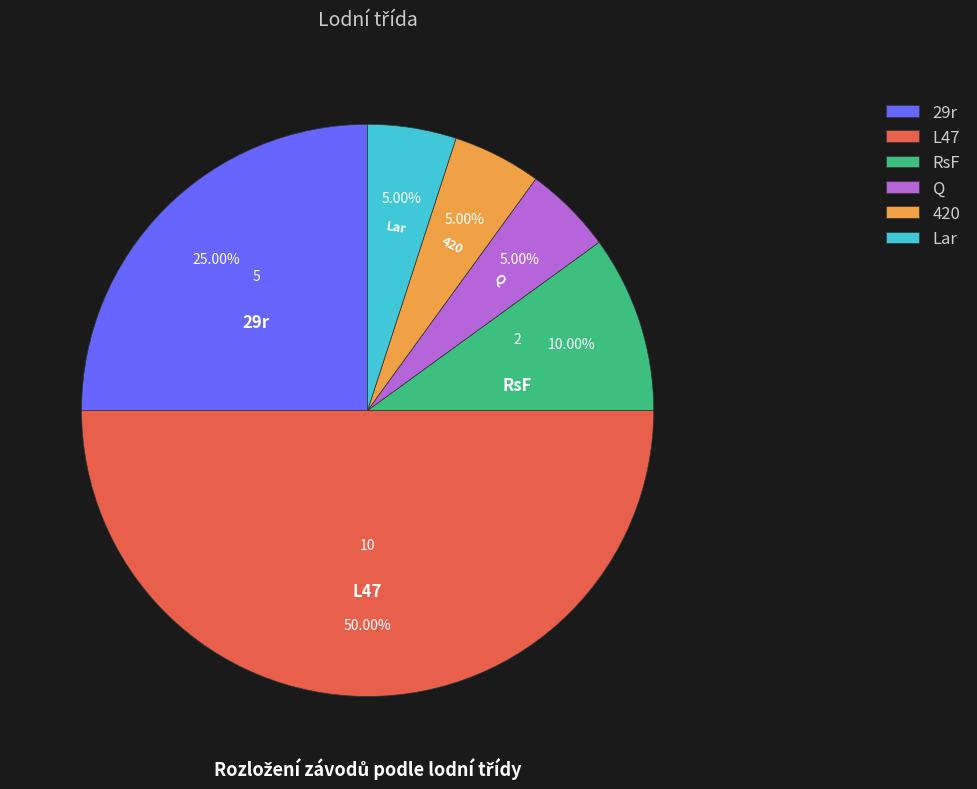

Which has a higher value, RsF or 29r?

29r